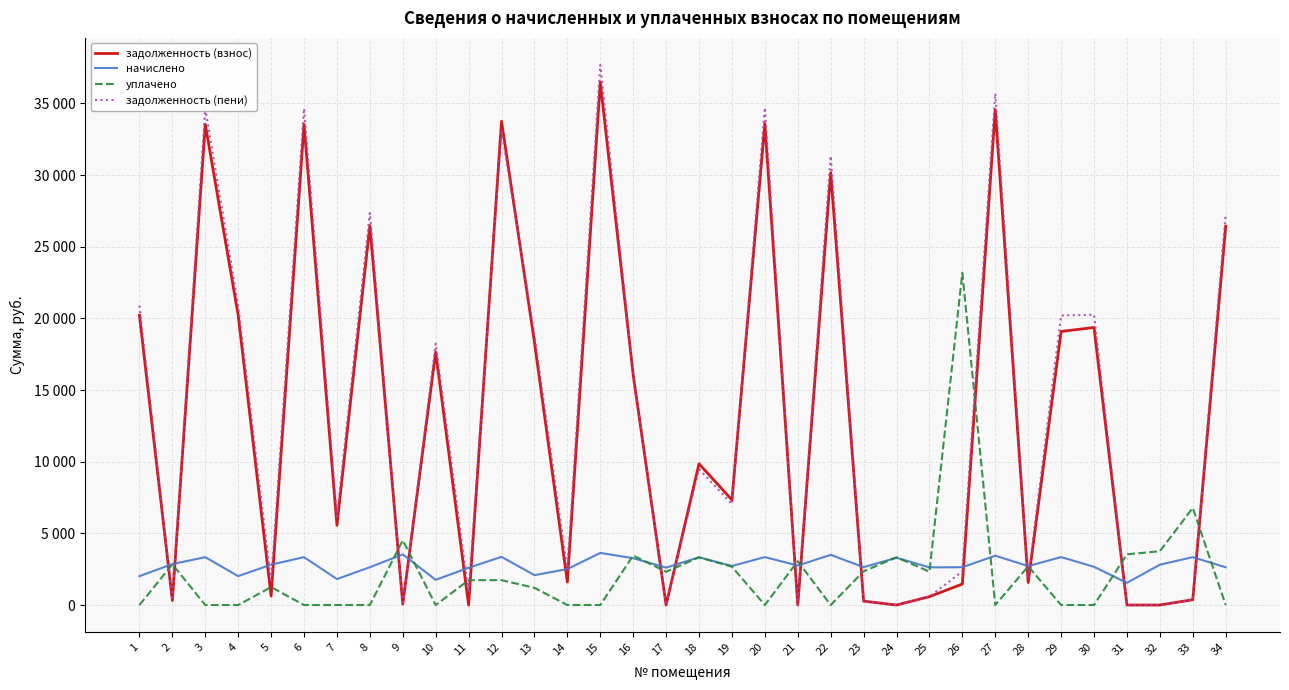

Reading left to right, extract all data points from this chart.

задолженность (взнос): 20216.9	317.9	33534.6	20216.9	626.2	33534.6	5563.4	26474.6	64.1	17649.7	0.0	33748.4	18348.2	1604.0	36476.2	16056.5	0.0	9857.1	7334.1	33587.9	0.0	30168.1	271.0	0.0	583.7	1465.5	34550.6	1572.0	19087.8	19363.5	0.0	0.0	371.2	26421.2
начислено: 2014.0	2855.8	3340.6	2014.0	2818.5	3340.6	1811.5	2637.4	3532.5	1758.2	2600.1	3361.9	2083.2	2509.5	3633.7	3266.1	2610.7	3330.0	2722.6	3346.0	2754.5	3500.5	2642.7	3298.1	2626.7	2637.4	3441.9	2717.3	3346.0	2666.2	1548.3	2813.2	3340.6	2632.1
уплачено: 0.0	2843.1	0.0	0.0	1252.0	0.0	0.0	0.0	4518.0	0.0	1735.0	1735.0	1200.0	0.0	0.0	3454.2	2321.3	3330.0	2671.5	0.0	3060.7	0.0	2351.6	3334.0	2323.0	23179.6	0.0	2699.8	0.0	0.0	3538.0	3752.5	6777.0	0.0
задолженность (пени): 20888.2	317.3	34648.1	20888.2	1565.7	34648.1	6167.3	27353.8	0.0	18235.8	865.1	33134.0	18842.6	2440.5	37687.4	16145.2	0.0	9487.1	7040.0	34703.2	0.0	31334.9	270.2	0.0	583.7	2344.6	35697.9	1873.8	20203.1	20252.2	0.0	0.0	371.2	27298.5